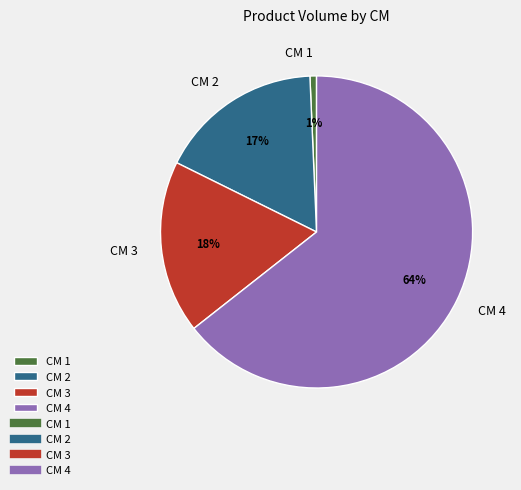

To the nearest percent, what is the combined percentage of CM 1 and CM 3?

19%